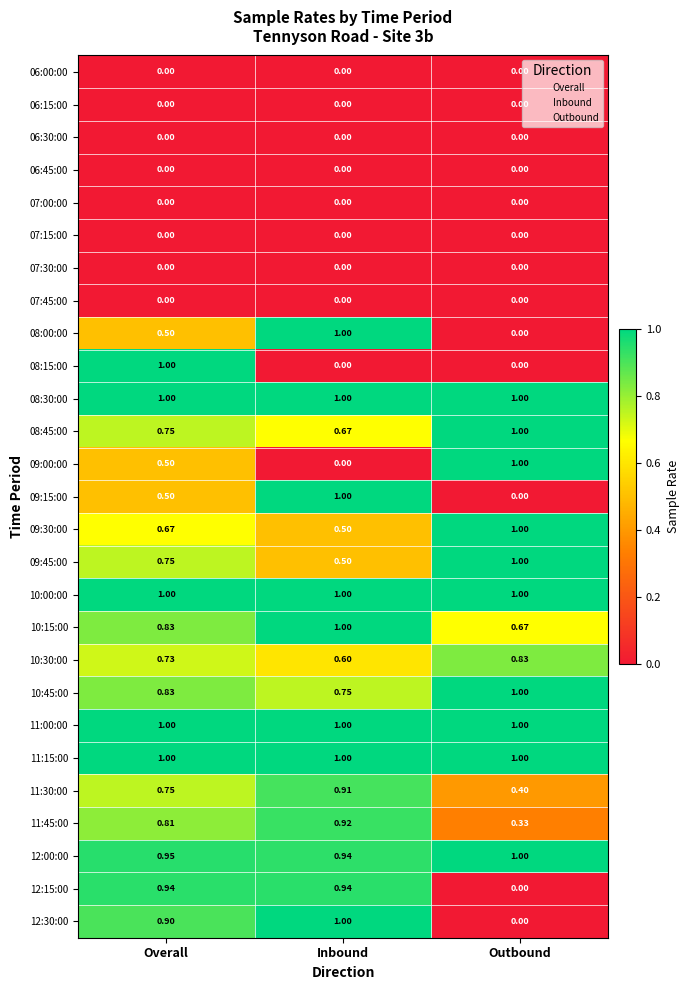

Where is 08:00:00 nearest to the value 0?

Outbound